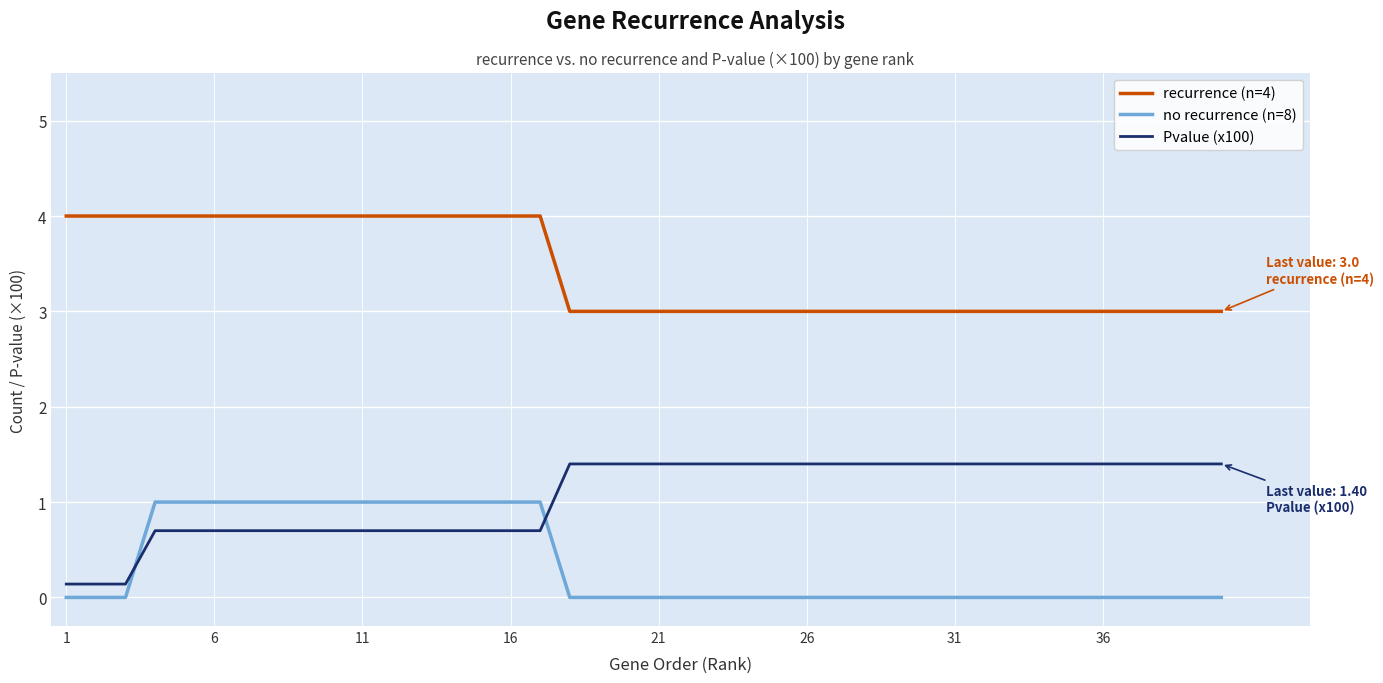

What is the maximum value for recurrence (n=4)?

4.0